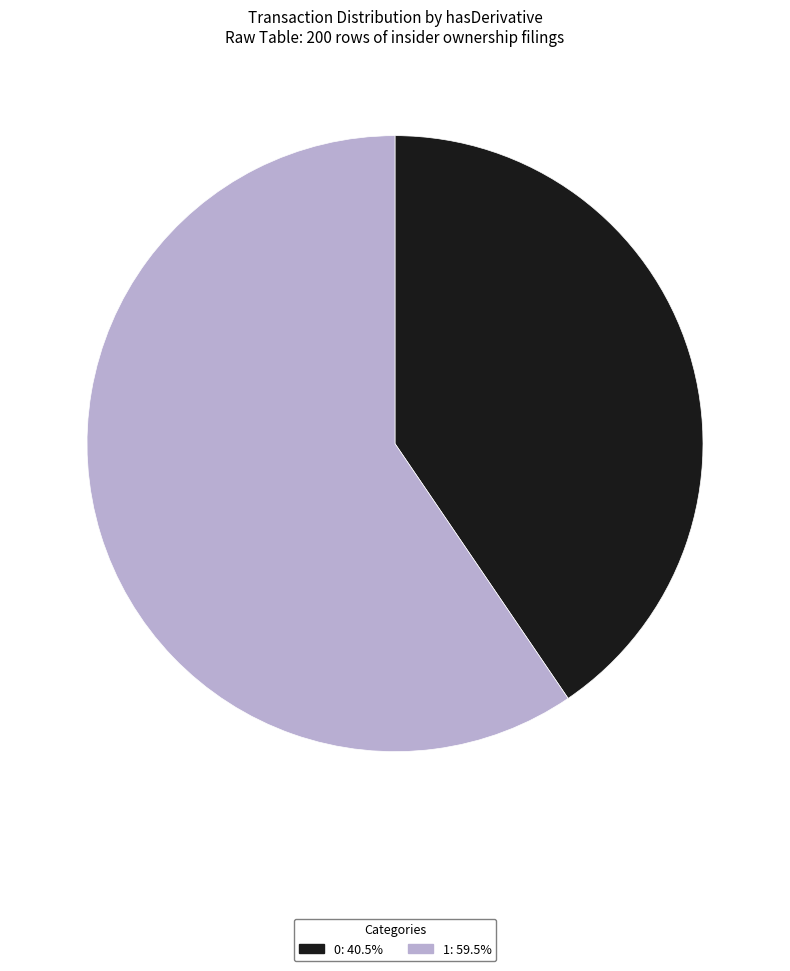

How many segments does this pie chart have?

2